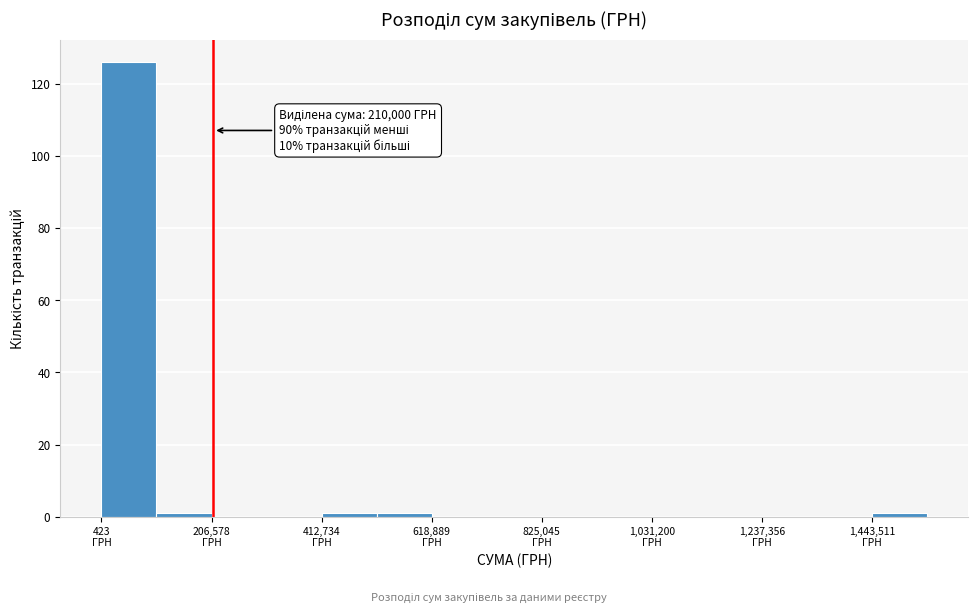

Around what value on the x-axis is the tallest bar? Give the approximate position of its centre, as read against the axis.

50000